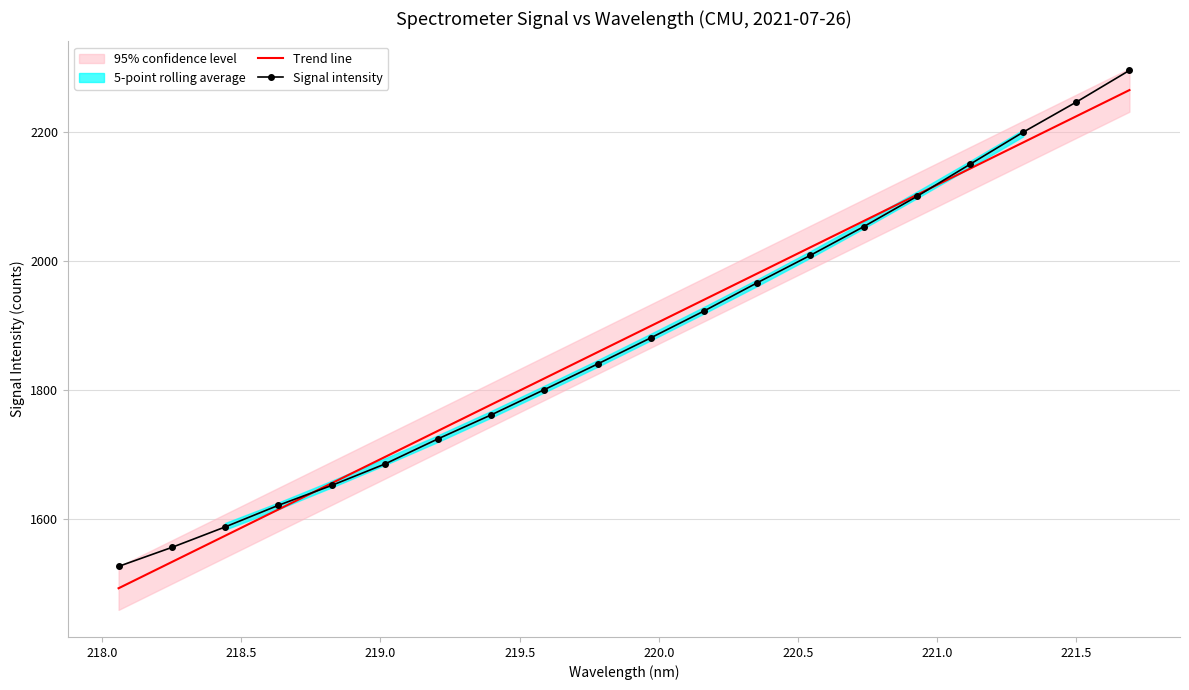

List the series in order of their overall mean, highest first.

Signal intensity, Trend line